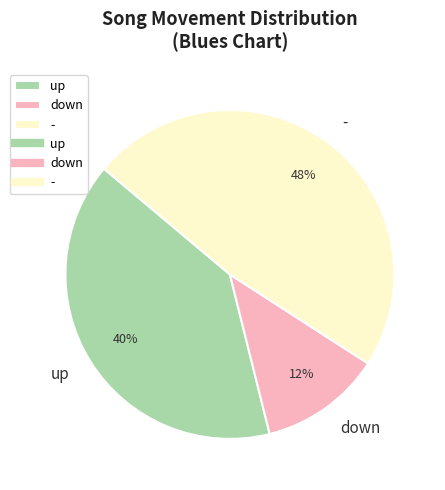

Is it true that up is 40% of the pie?

True